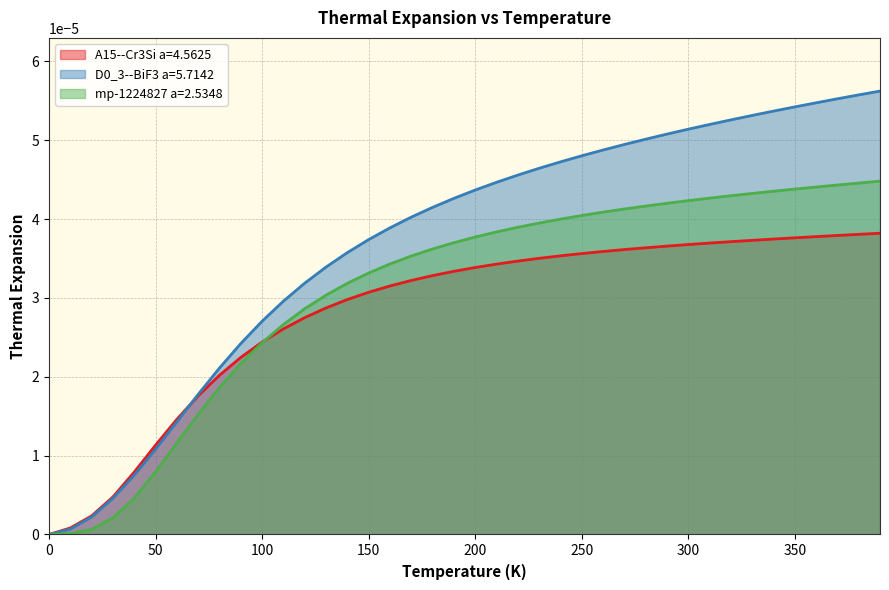

Which series has the widest spread of values?

D0_3--BiF3 a=5.7142